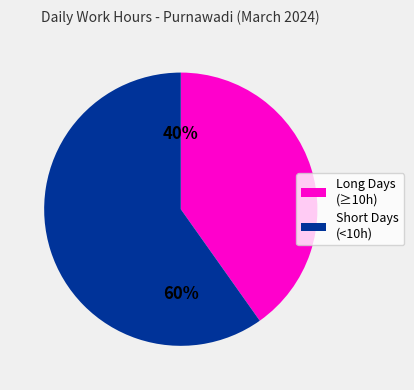

Is it true that Short Days (<10h) is 54% of the pie?

False